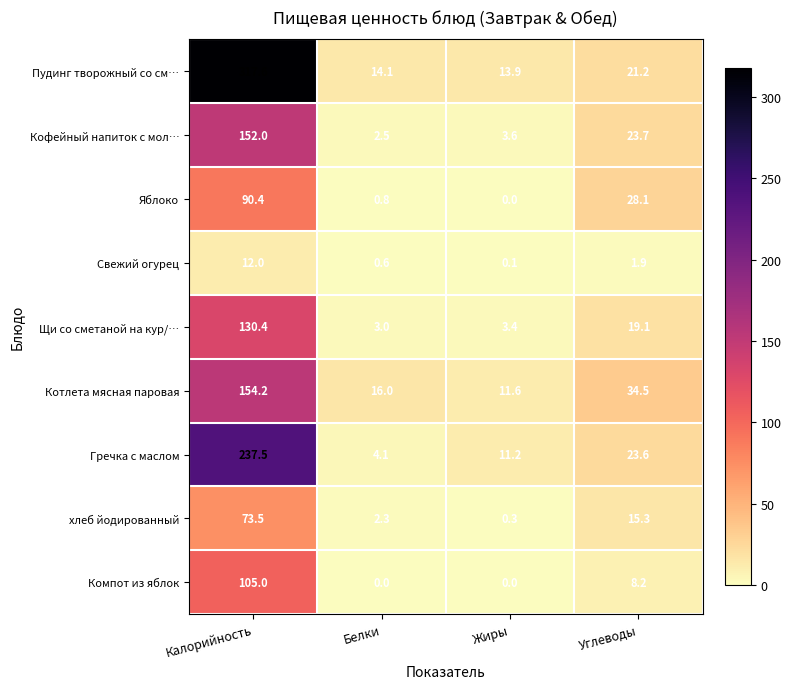

Where does the Пудинг творожный со см… series first go above 21?

Калорийность